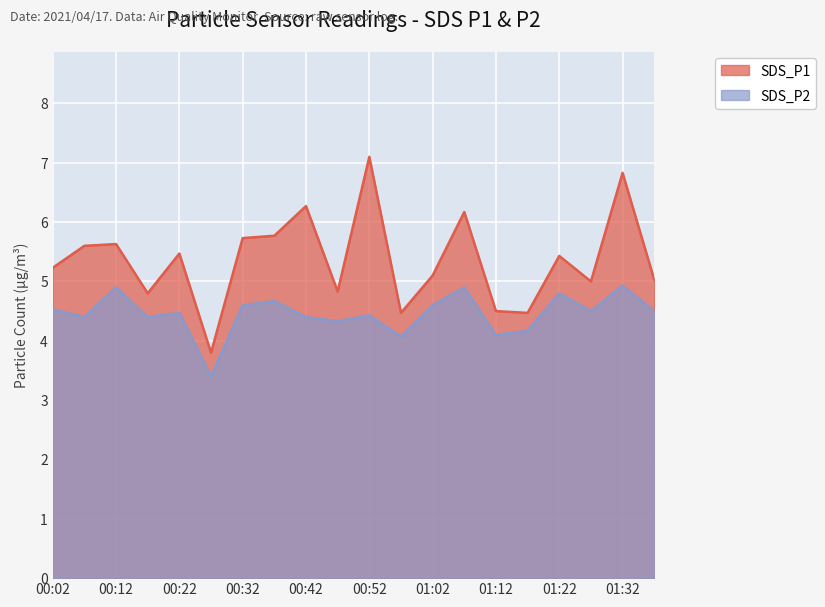

True or false: SDS_P2 and SDS_P1 intersect in this chart.

False